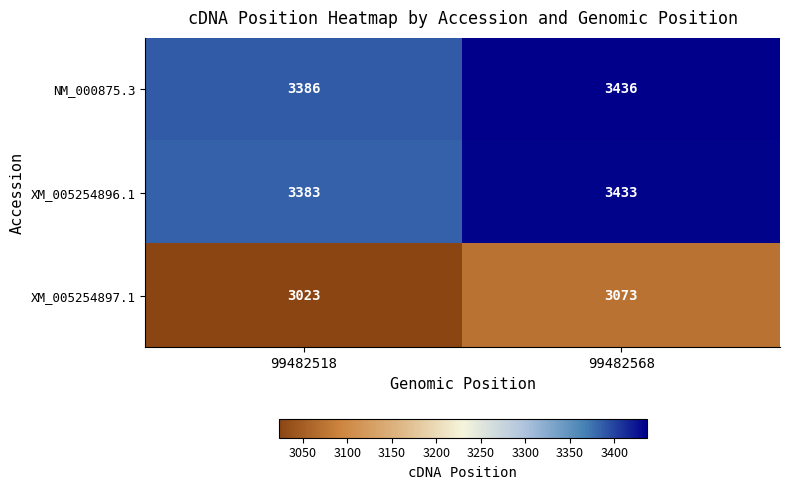

What is the difference between the highest and lowest values at 99482568?

363